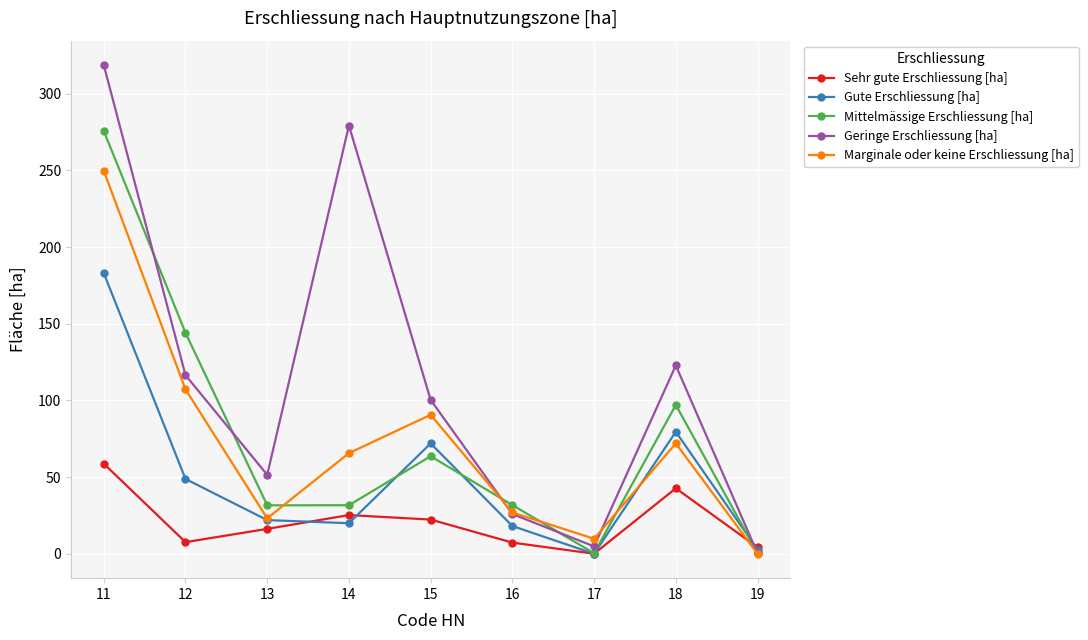

How many values in the Mittelmässige Erschliessung [ha] series exceed 31?

7